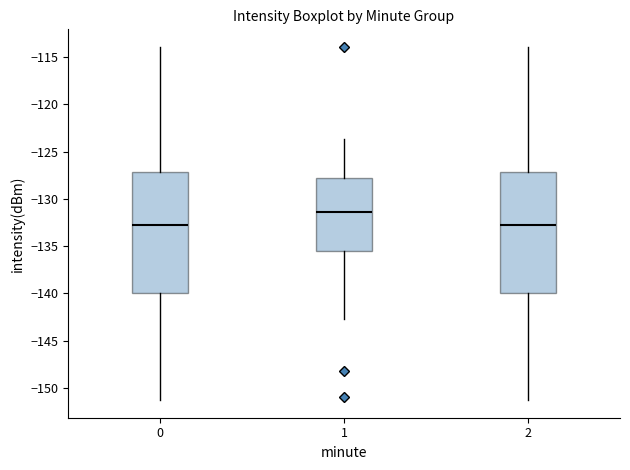

Where does the median line of the box at x = 1 sit on the y-axis? The values are not printed on the chart, so give them approximately, as read against the axis.

-131.5